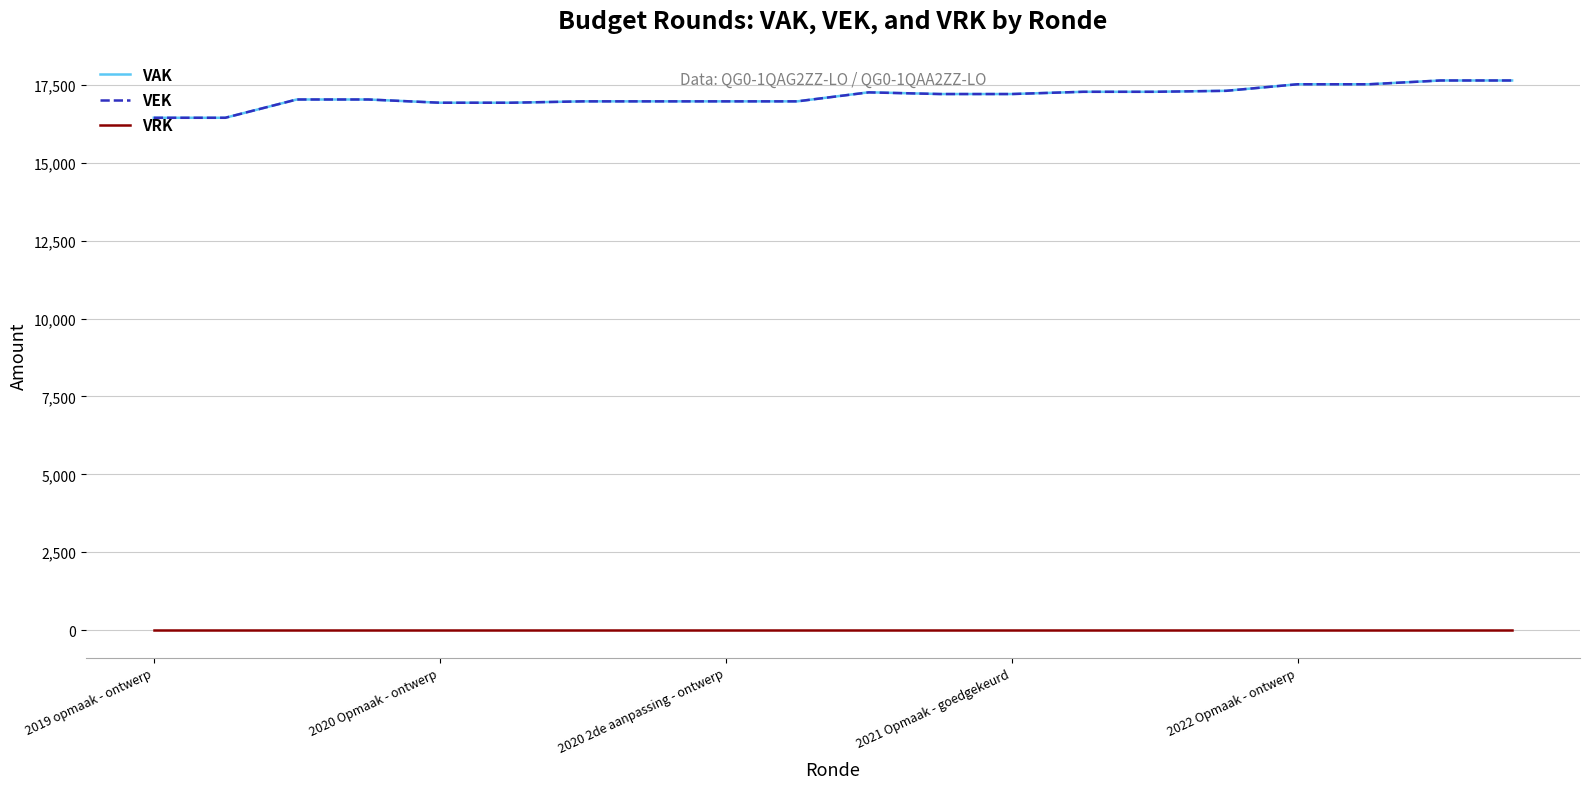

What is the lowest value of the VEK series?

16445